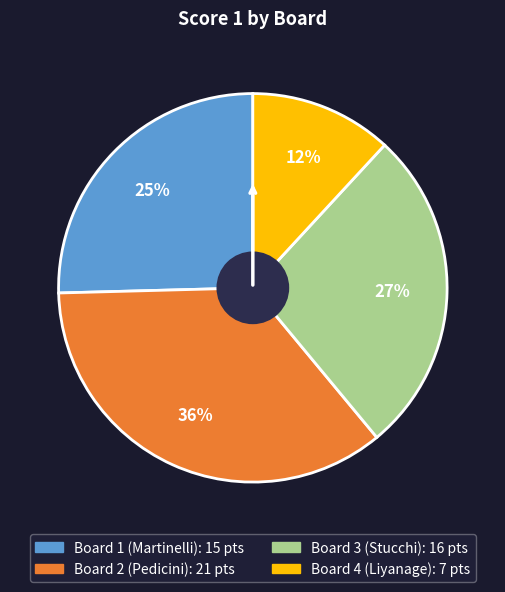

True or false: Board 1 (Martinelli) accounts for 16% of the total.

False